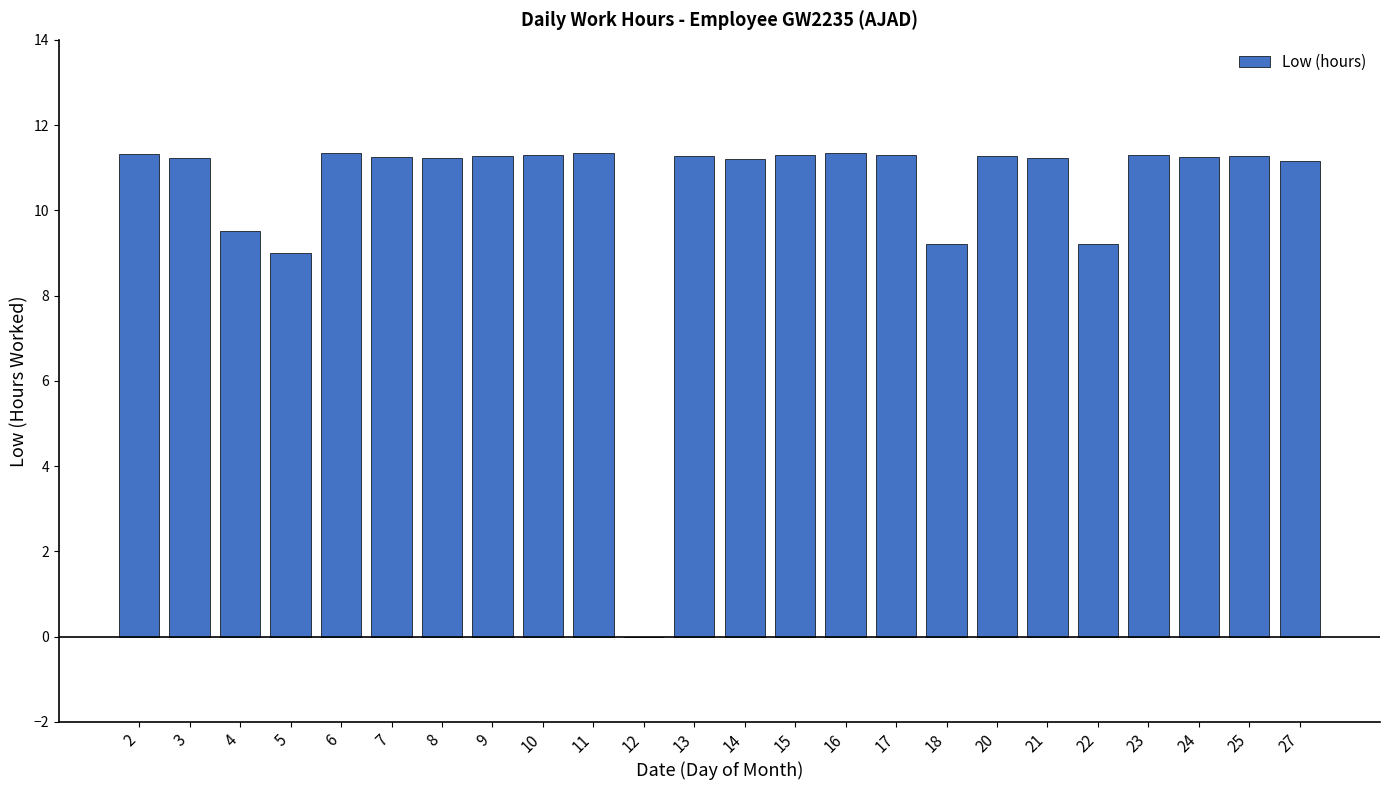

Are the bars horizontal?

No